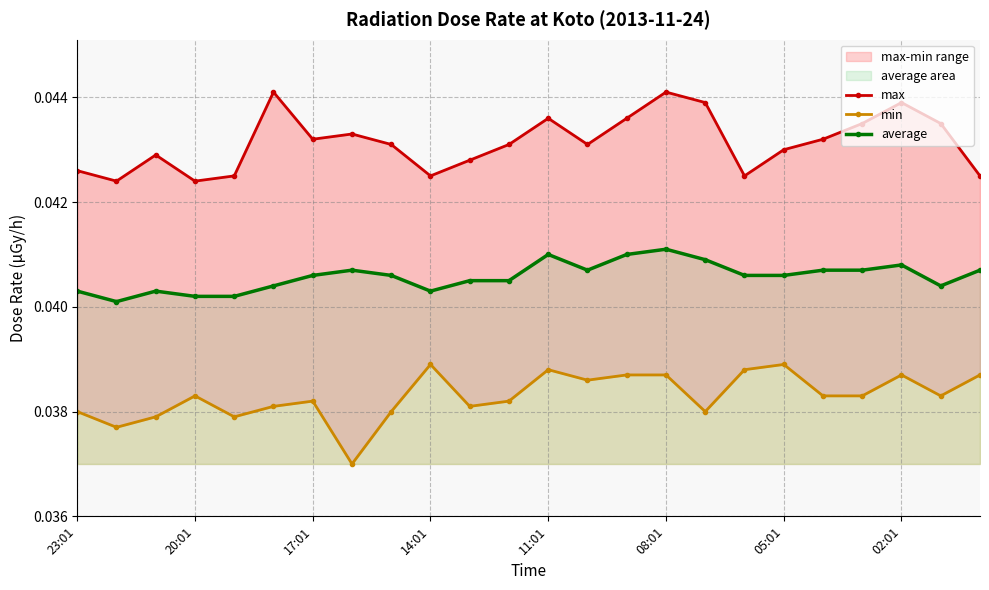

How many interior local peaks does the max series have?

6